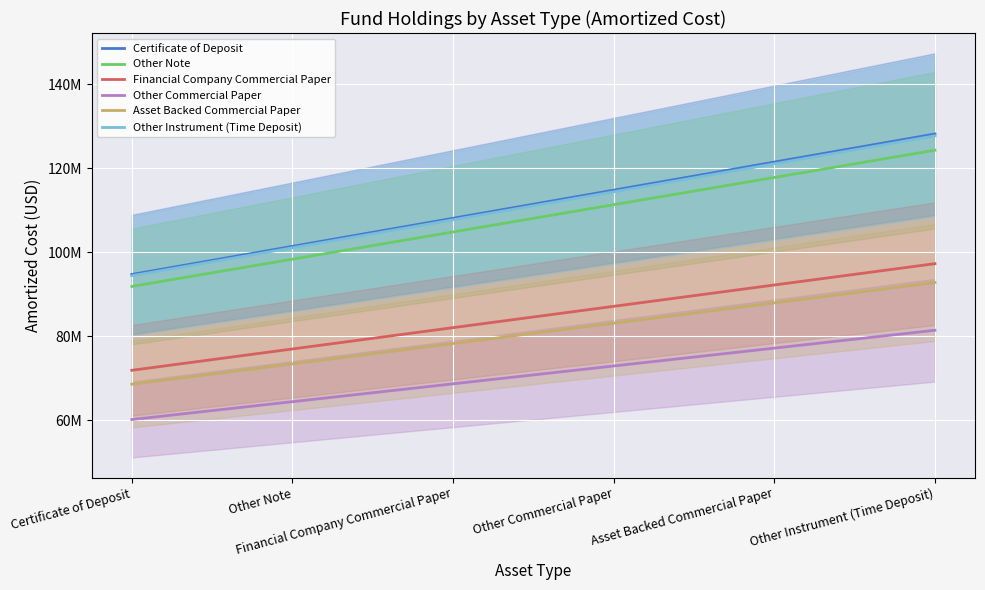

Count the number of data series in this chart.

6